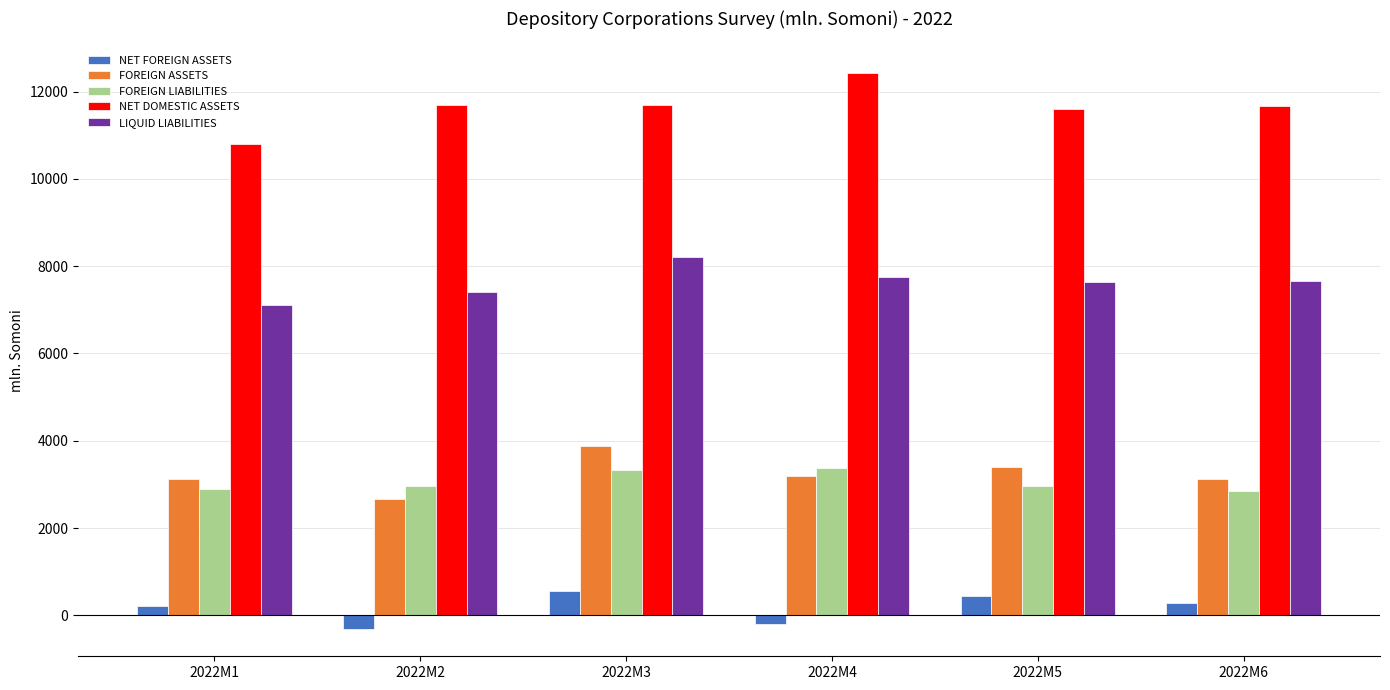

Rank the series by their maximum value, from lowest to highest.

NET FOREIGN ASSETS, FOREIGN LIABILITIES, FOREIGN ASSETS, LIQUID LIABILITIES, NET DOMESTIC ASSETS